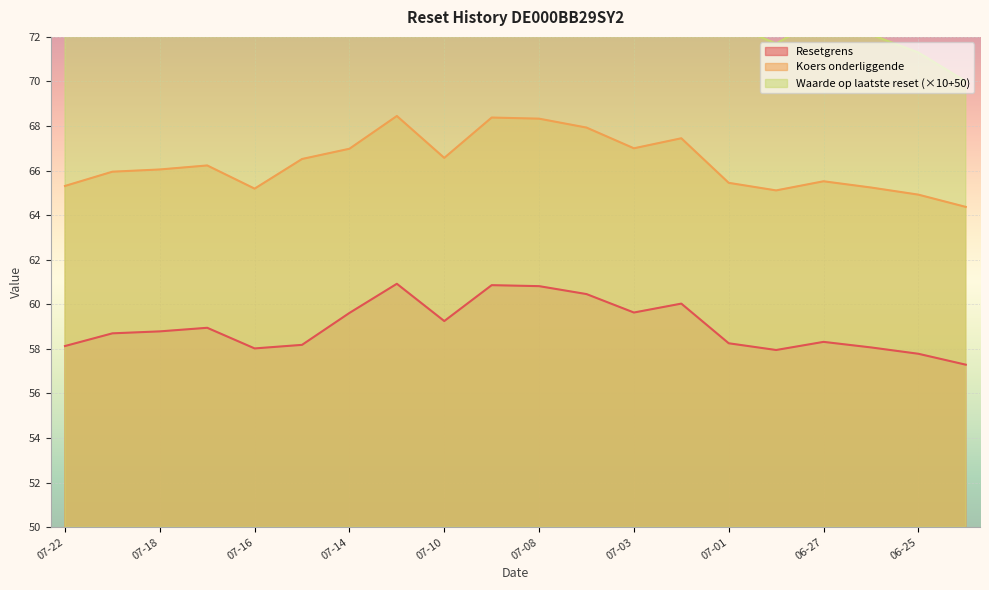

True or false: Koers onderliggende and Resetgrens intersect in this chart.

False